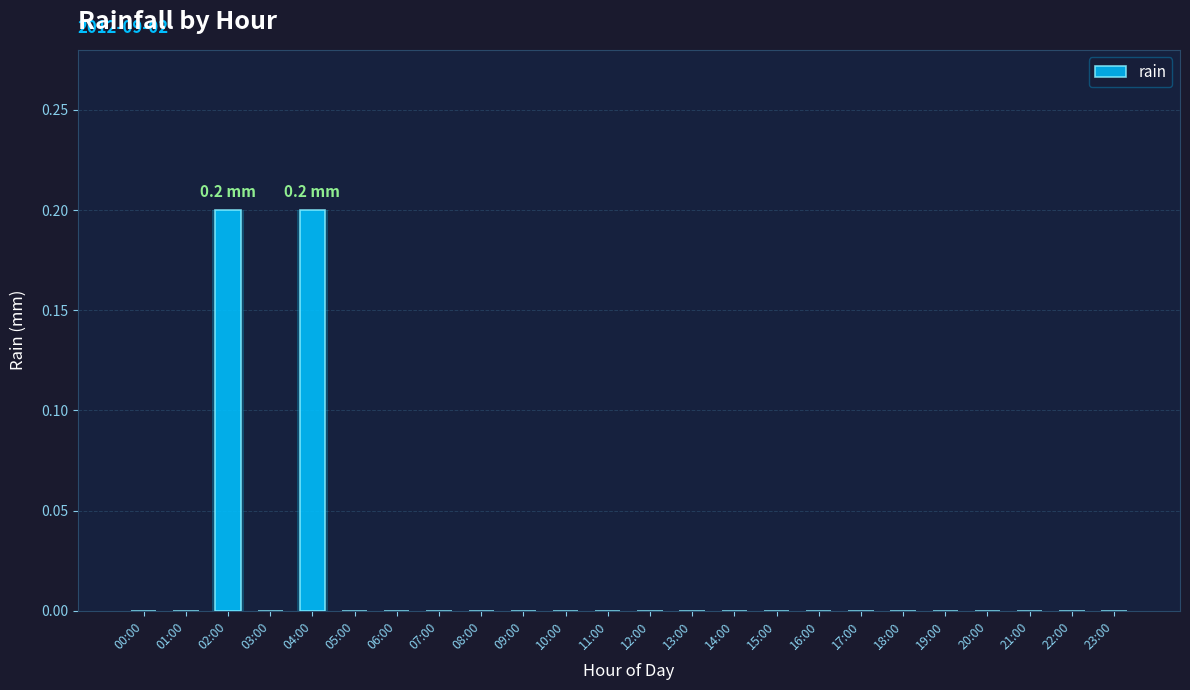

True or false: the data shows -0.1 at 18:00.

False